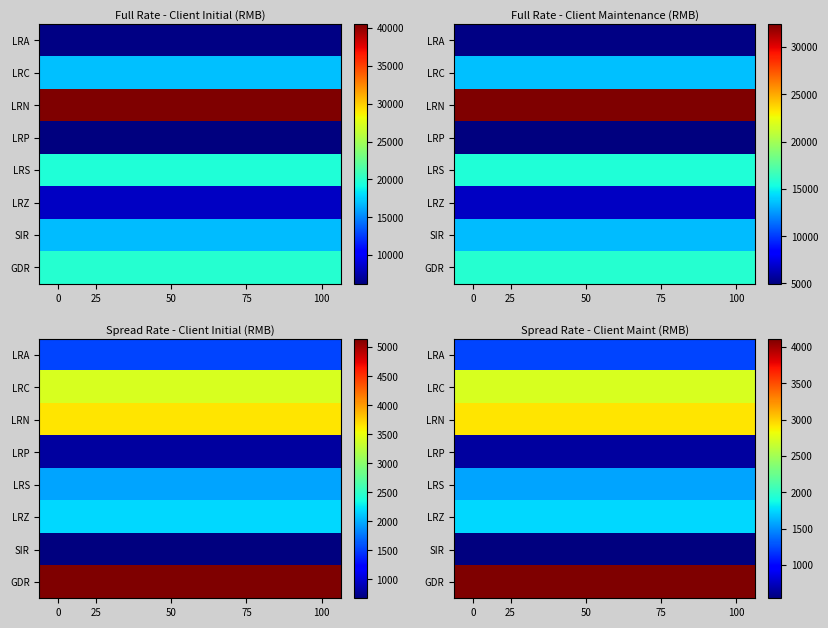

True or false: LRA has a value of 2059 at 50.

False